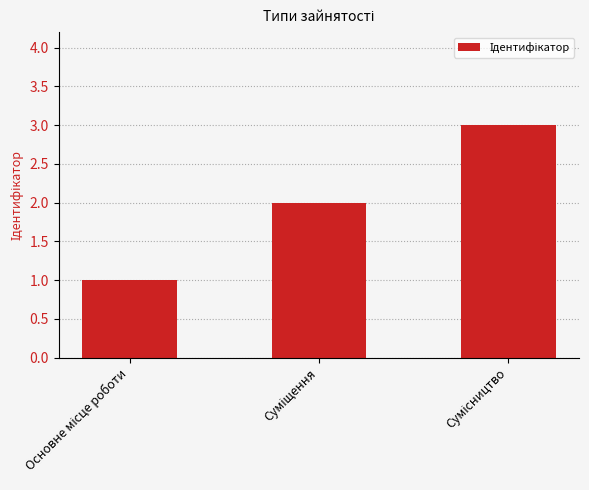

What is the sum of all values?

6